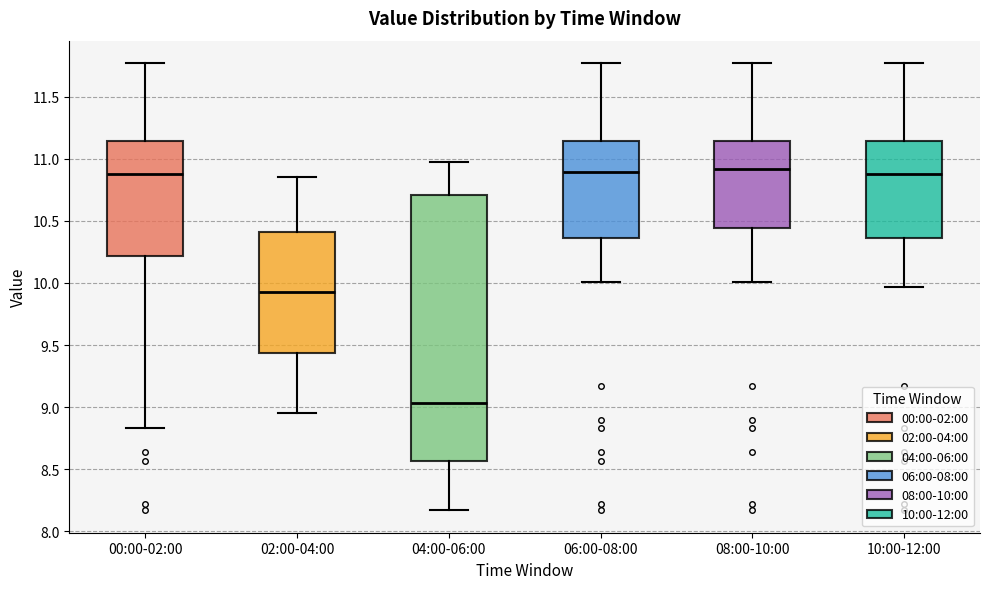

Reading left to right, read every box against the y-axis: the position of its median line, the range the box covers, and the ends of its whiskers. The values are not printed on the chart, so give them approximately, as read against the axis.

00:00-02:00: median 10.90, box 10.20 to 11.15, whiskers 8.85 to 11.75
02:00-04:00: median 9.95, box 9.45 to 10.40, whiskers 8.95 to 10.85
04:00-06:00: median 9.05, box 8.55 to 10.70, whiskers 8.15 to 10.95
06:00-08:00: median 10.90, box 10.35 to 11.15, whiskers 10.00 to 11.75
08:00-10:00: median 10.90, box 10.45 to 11.15, whiskers 10.00 to 11.75
10:00-12:00: median 10.90, box 10.35 to 11.15, whiskers 9.95 to 11.75